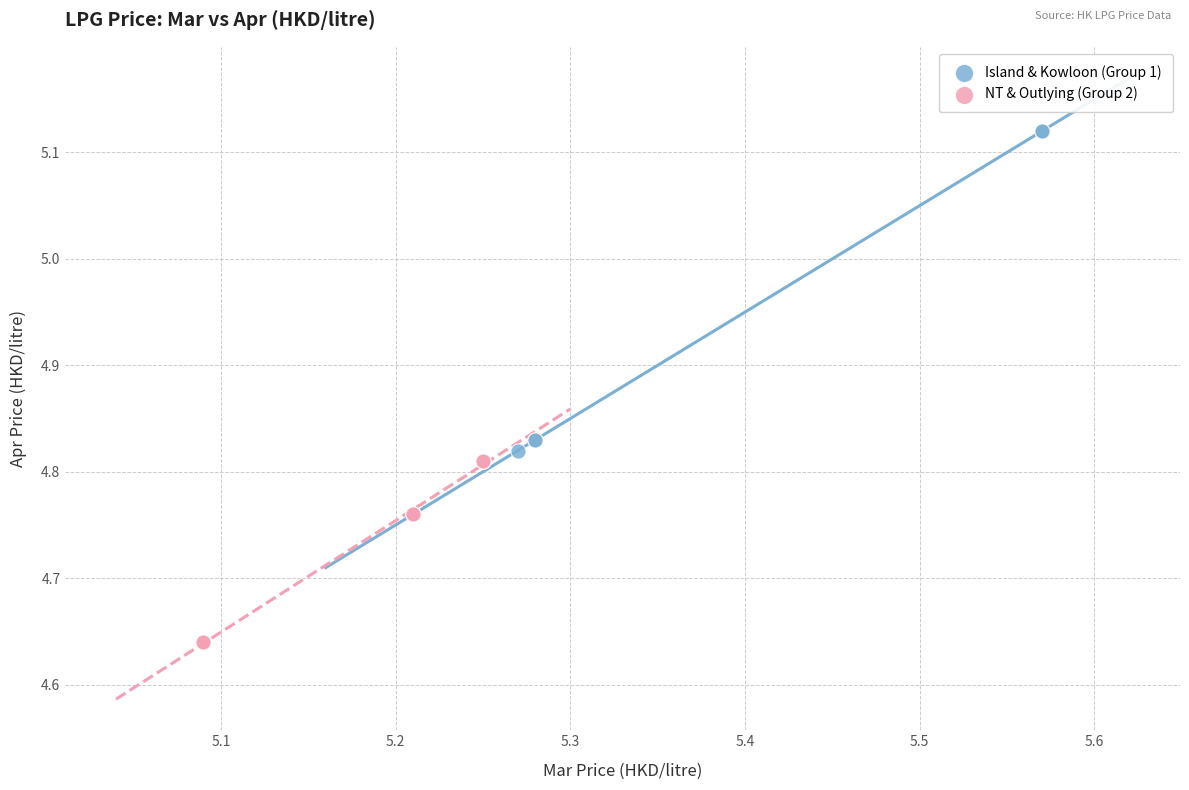

Which series reaches the maximum Y coordinate?

Island & Kowloon (Group 1)